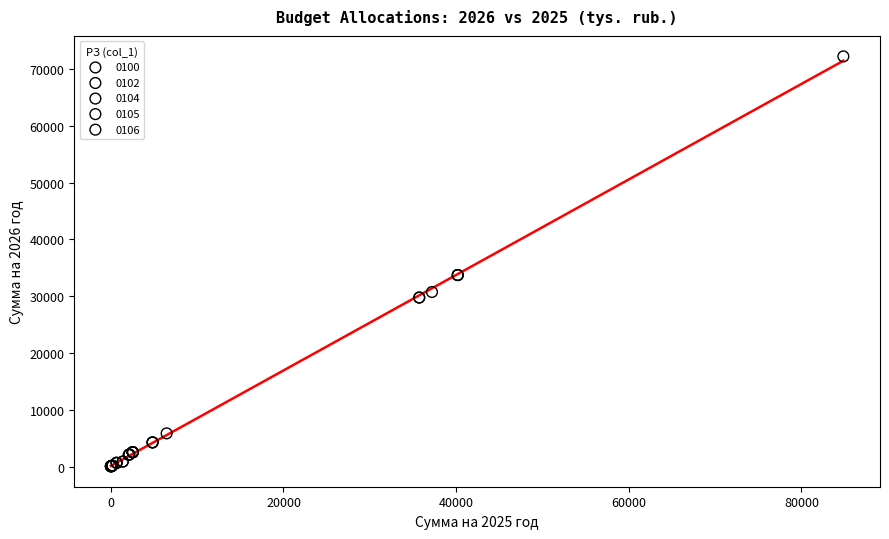

What are all the series names shown in the legend?

0100, 0102, 0104, 0105, 0106